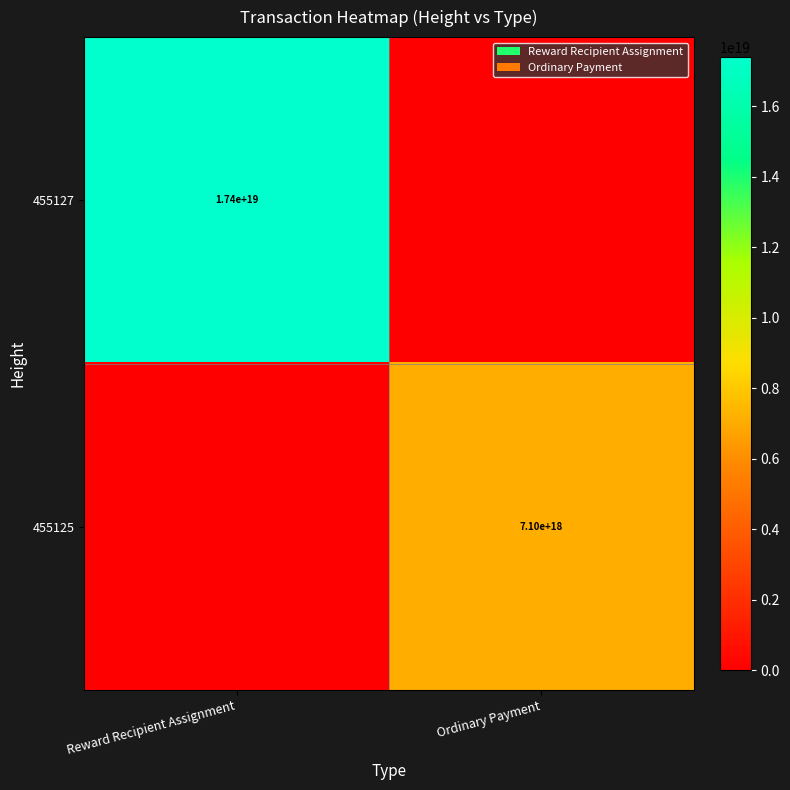

Is it true that 455125 equals 10660314125161199616 at Ordinary Payment?

False